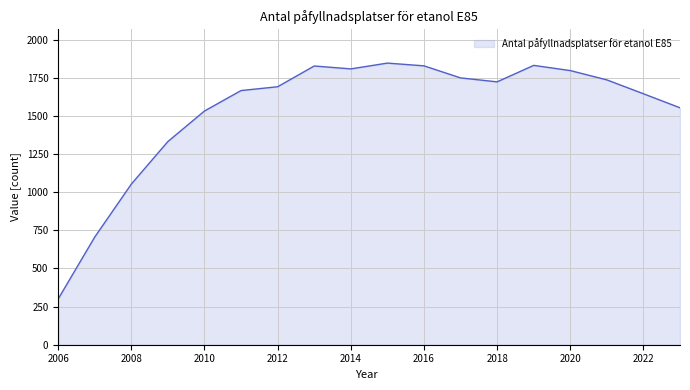

What is the difference between the maximum and minimum values?

1546